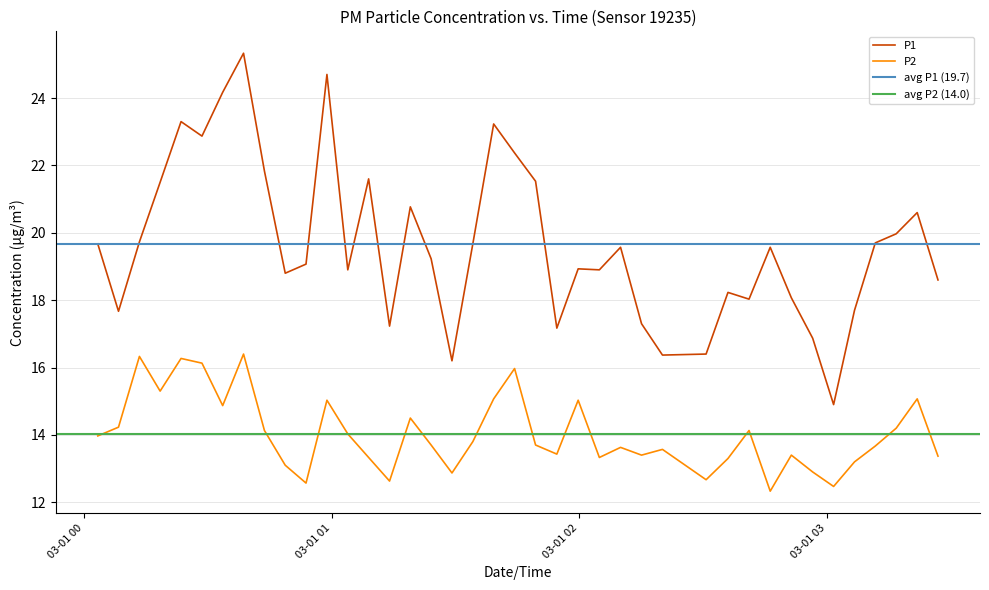

True or false: P1 has more than 0 points higher than both neighbors.

True